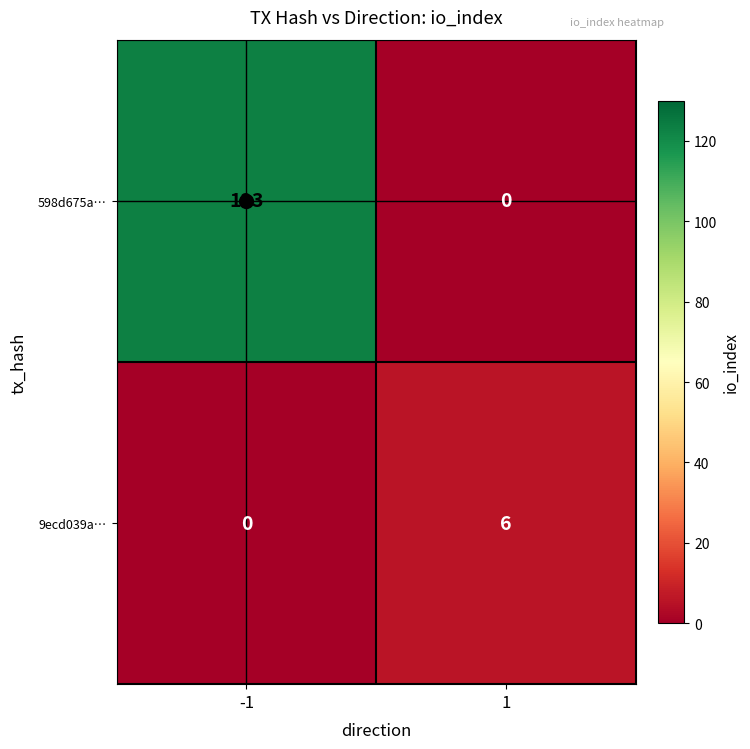

Count the number of categories in the chart.

2